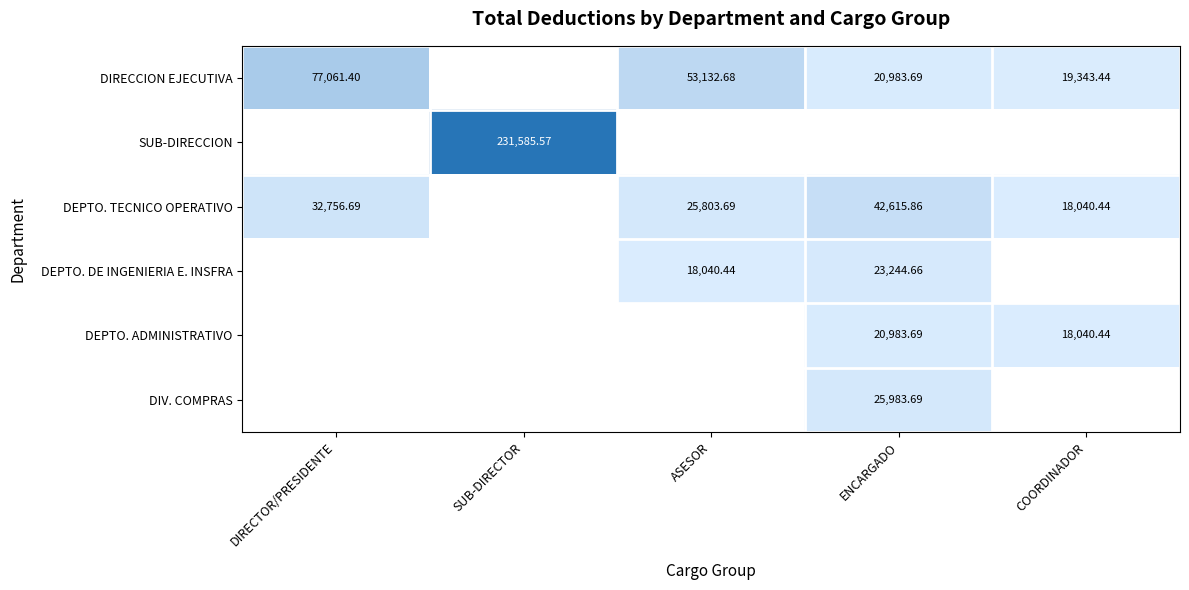

What is the minimum value shown in the chart?

18040.4